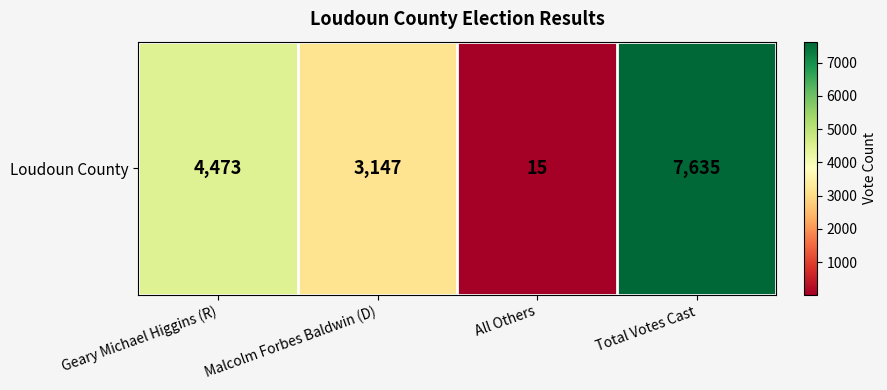

Is it true that the value at Malcolm Forbes Baldwin (D) is 3147?

True